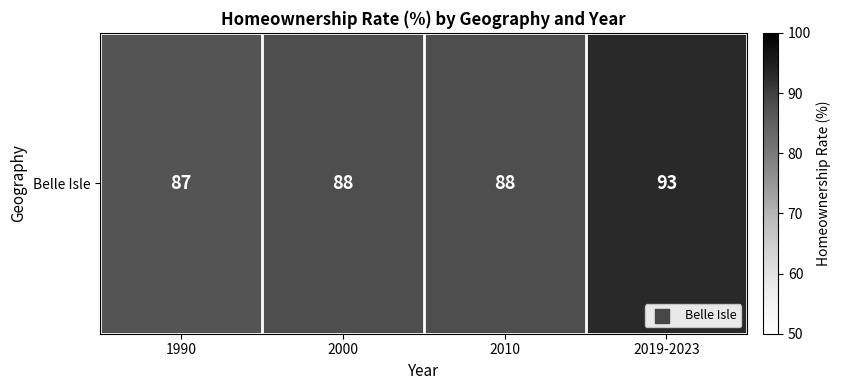

What is the approximate value at 2019-2023?

93